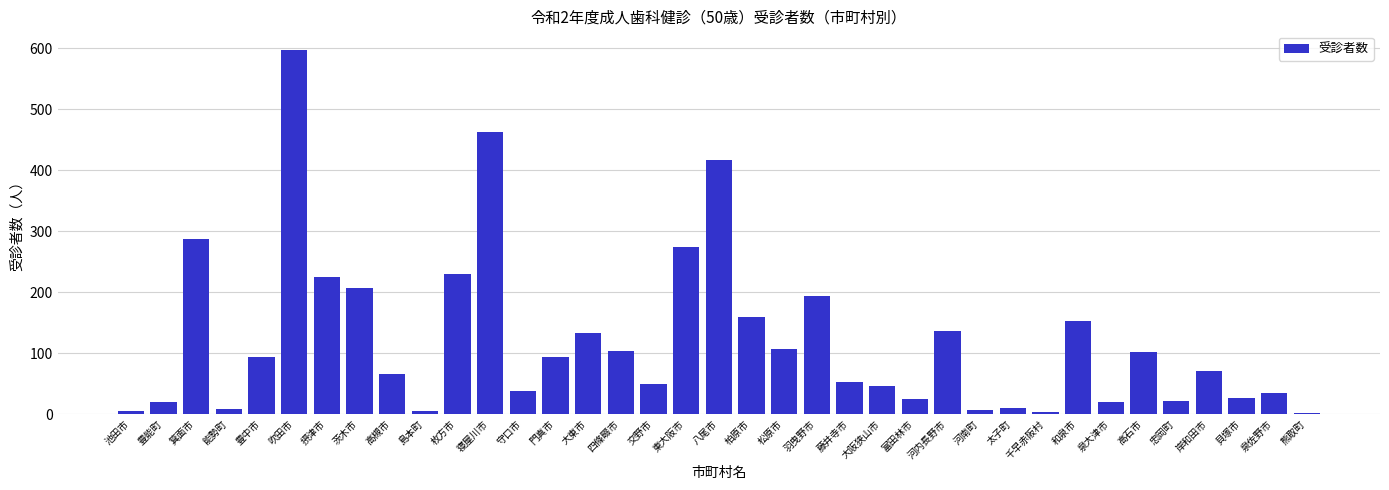

Is it true that the value at 和泉市 is 153?

True